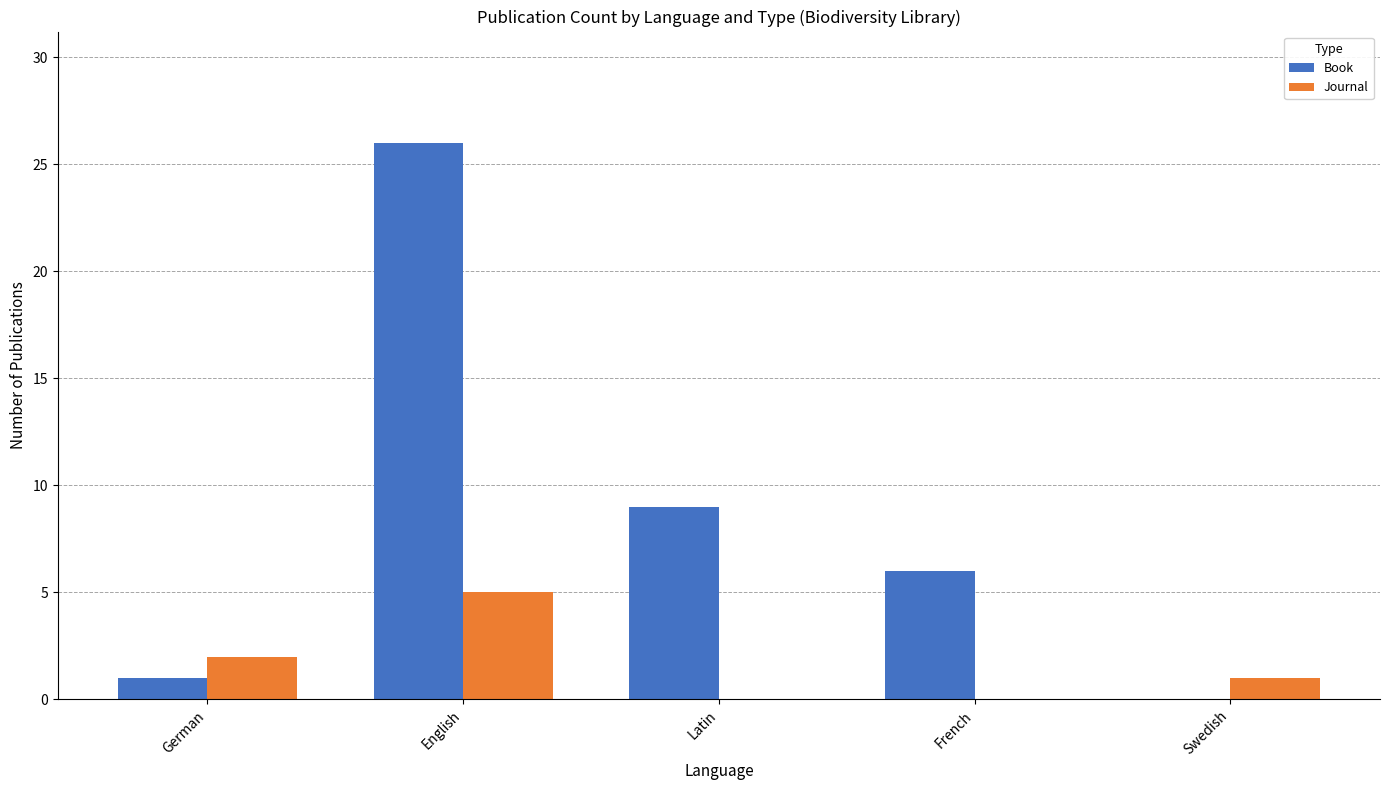

The value of Book at Latin is 9. True or false?

True